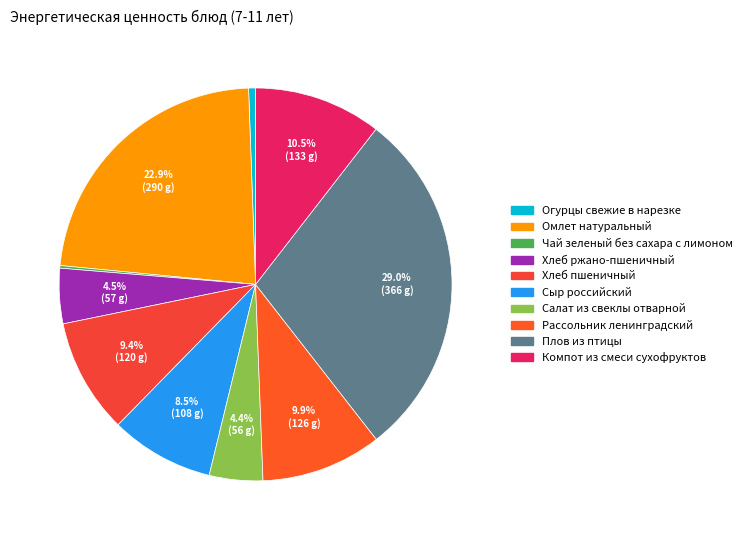

To the nearest percent, what is the difference between the largest and smallest slice percentages?

29%